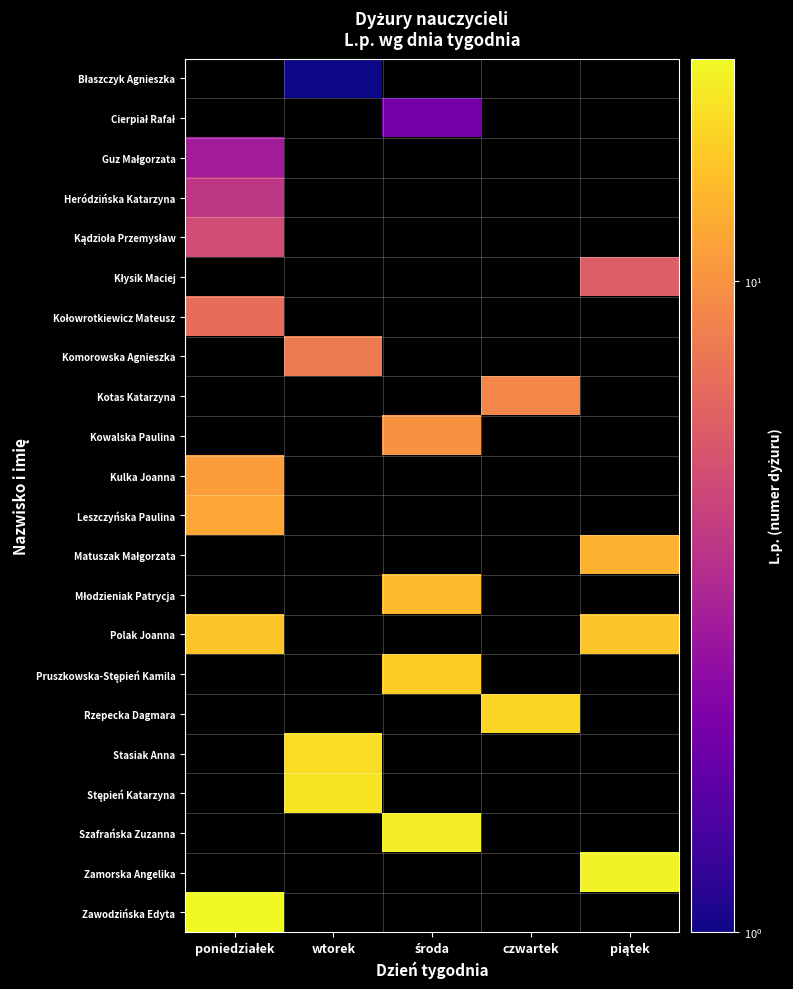

Between środa and czwartek, which is larger?

czwartek